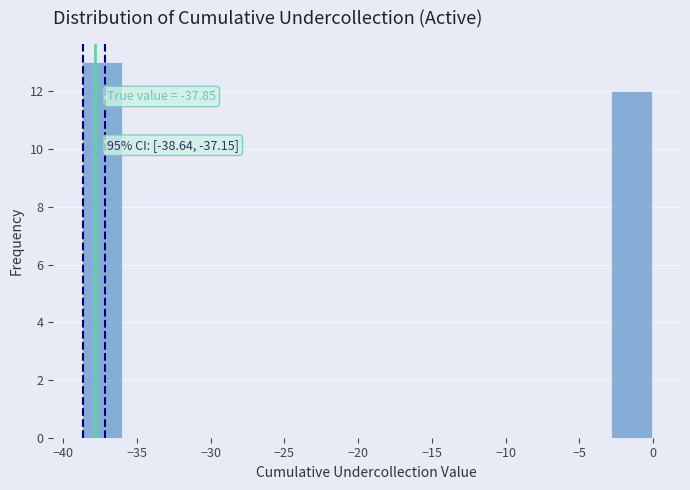

Over which range of the x-axis is the bar tallest?

-38.5 to -36.0